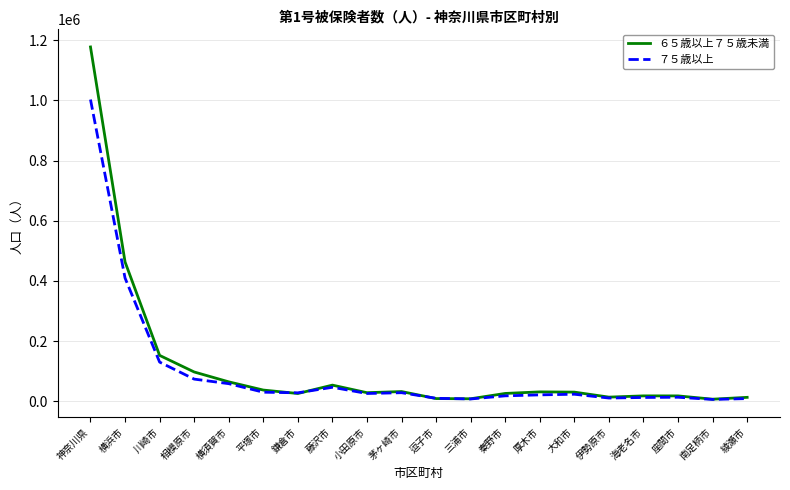

Which series has the widest spread of values?

６５歳以上７５歳未満